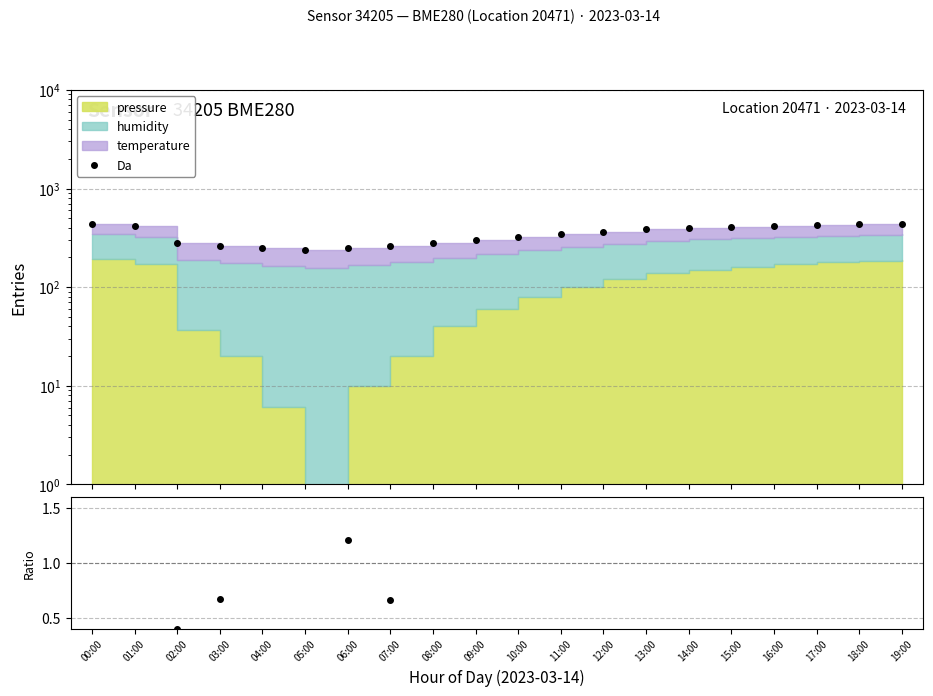

What is the difference between the maximum and minimum values in the Da series?

198.9